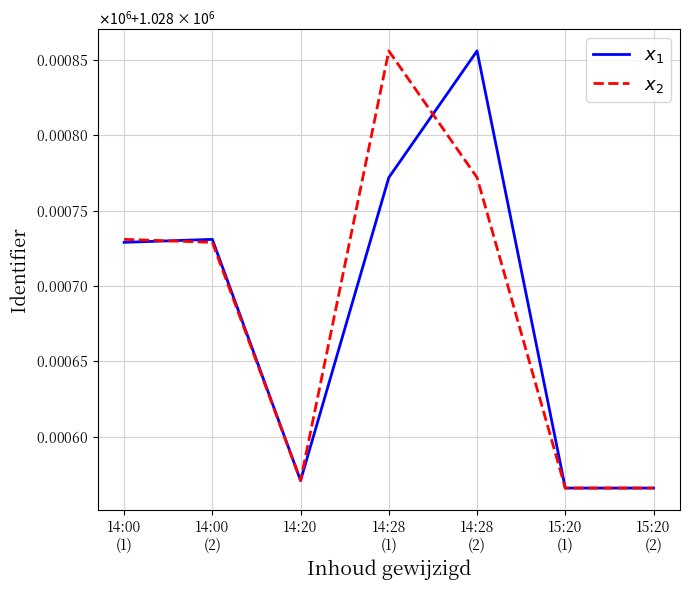

Is this an area chart (filled region under the line)?

No